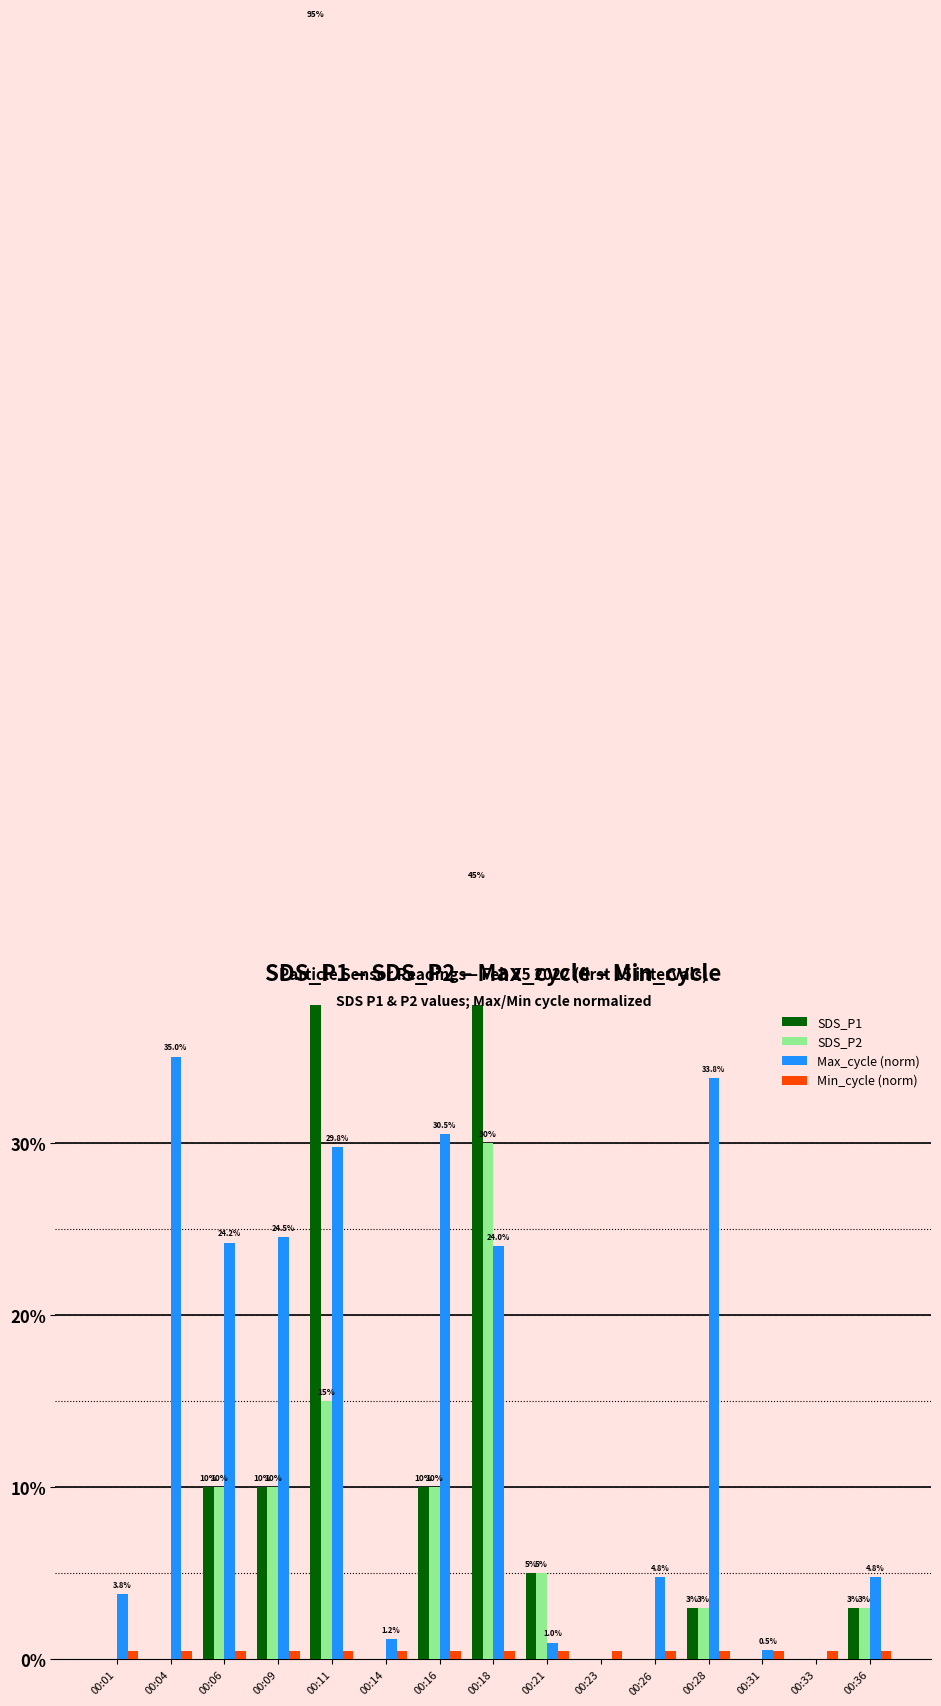

What are all the series names shown in the legend?

SDS_P1, SDS_P2, Max_cycle (norm), Min_cycle (norm)